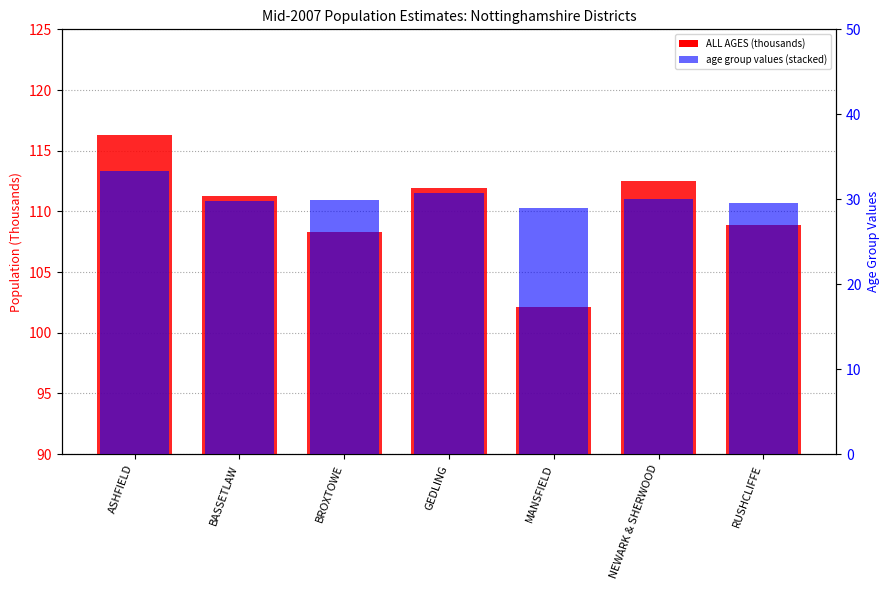

Between GEDLING and MANSFIELD, which series saw the biggest shift?

ALL AGES